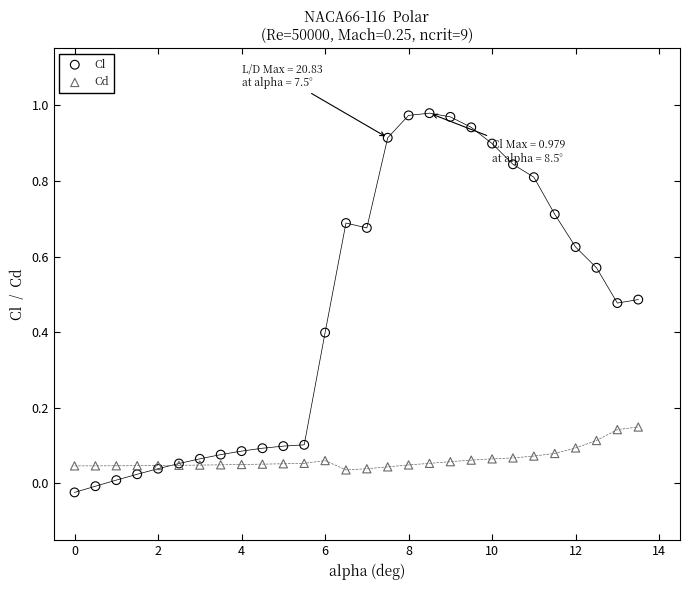

Which series has the largest Y range (max minus min)?

Cl